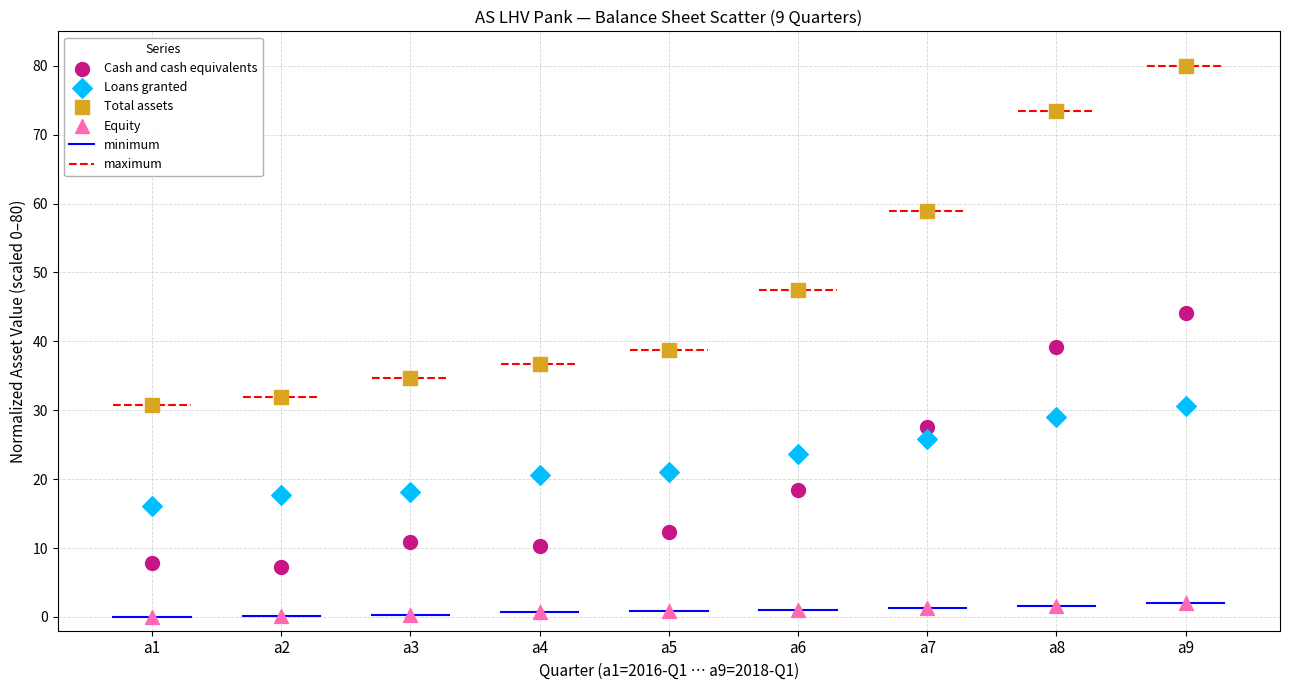

Which series reaches the maximum Y coordinate?

Total assets